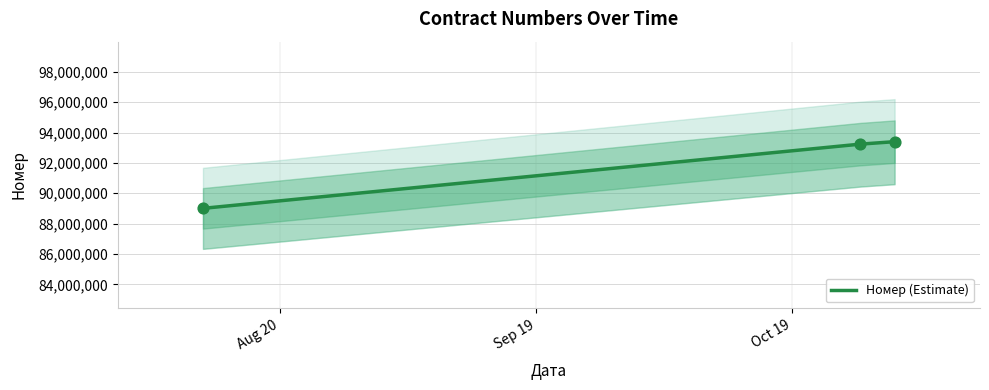

Which has a higher value, Sep 19 or Aug 20?

Sep 19